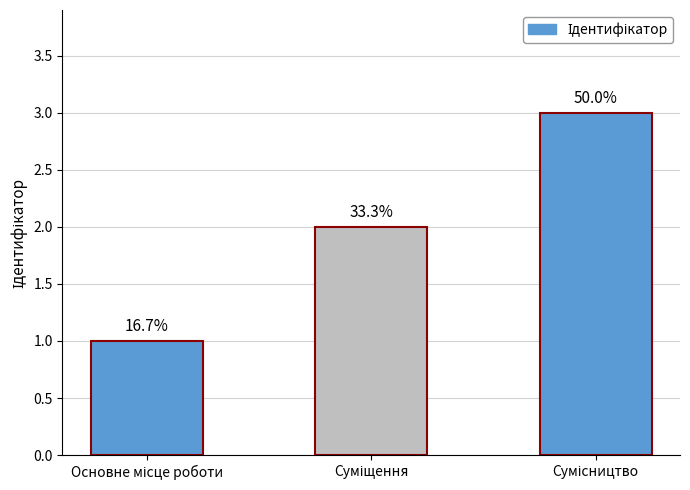

How many bars are there in total?

3